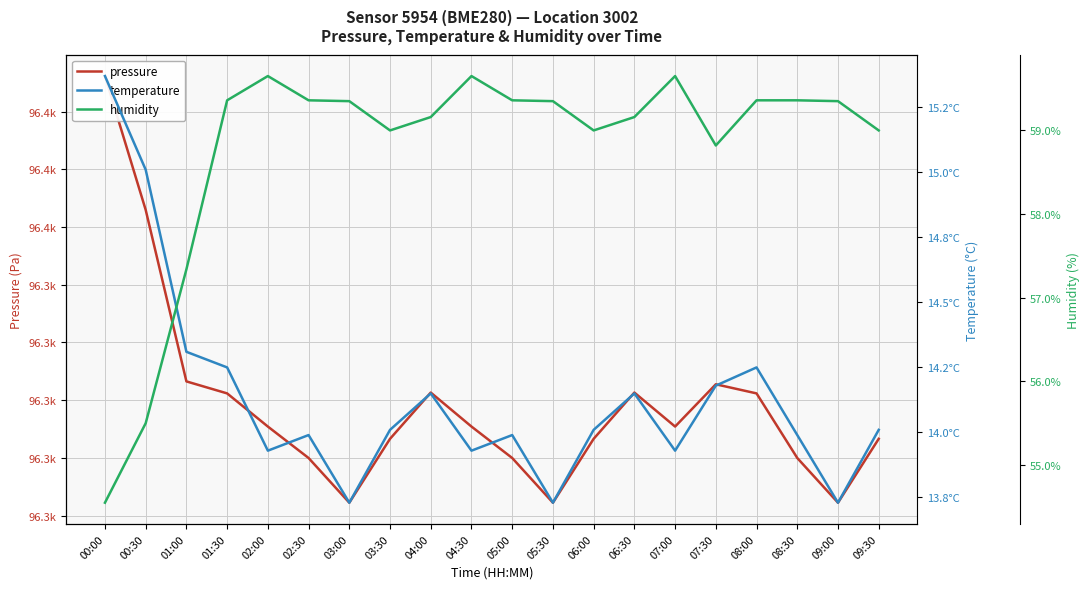

What is the maximum value shown in the chart?

96412.4